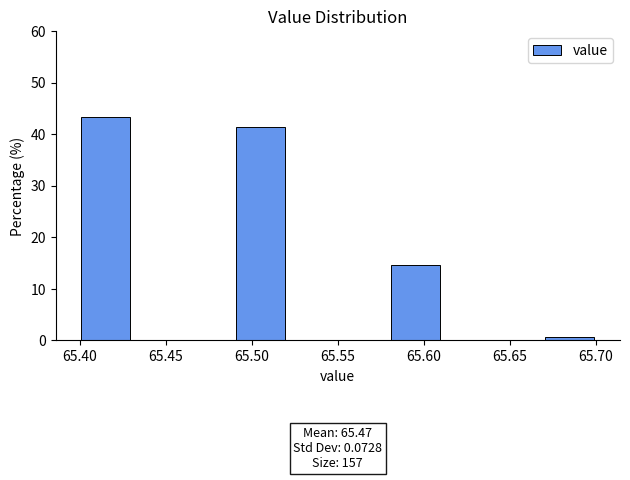

Over which range of the x-axis is the bar tallest?

65.40 to 65.43